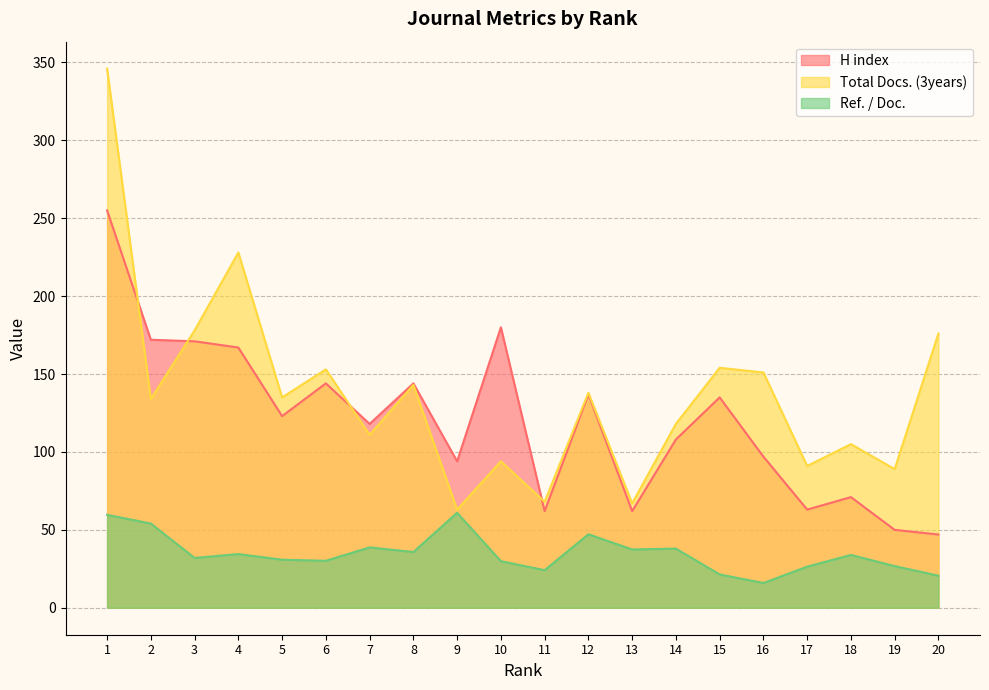

What is the maximum value for Ref. / Doc.?

61.0